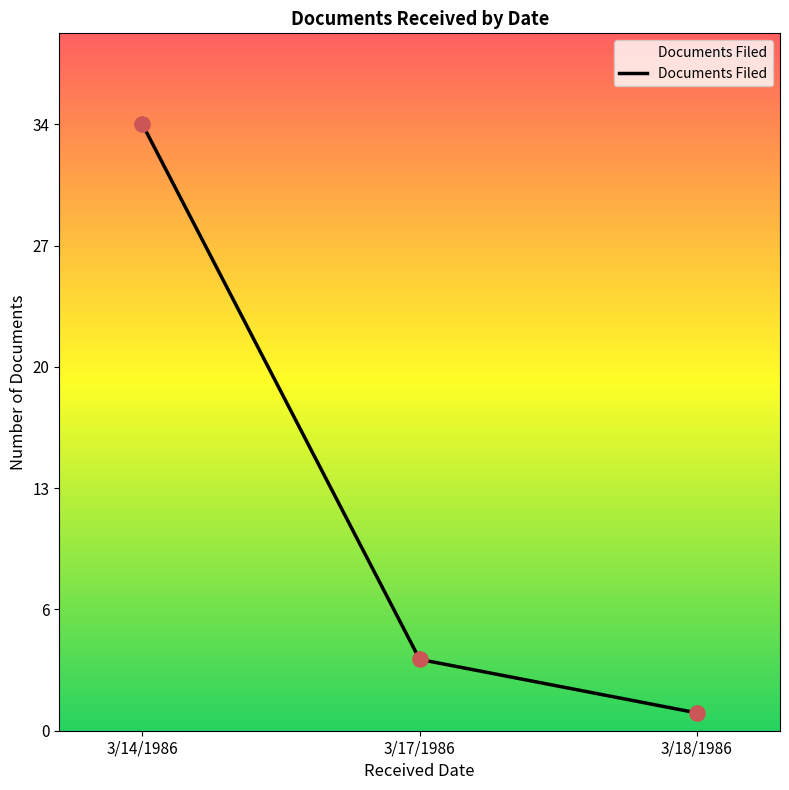

Which has a higher value, 3/18/1986 or 3/14/1986?

3/14/1986